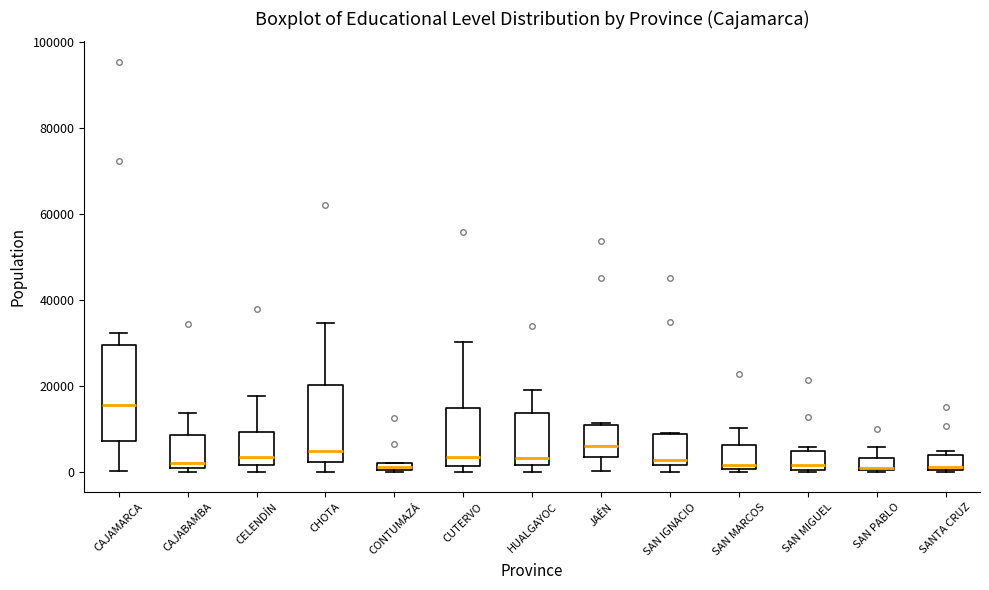

Where does the upper whisker of the box for CELENDÍN end on the y-axis? The values are not printed on the chart, so give them approximately, as read against the axis.

18000